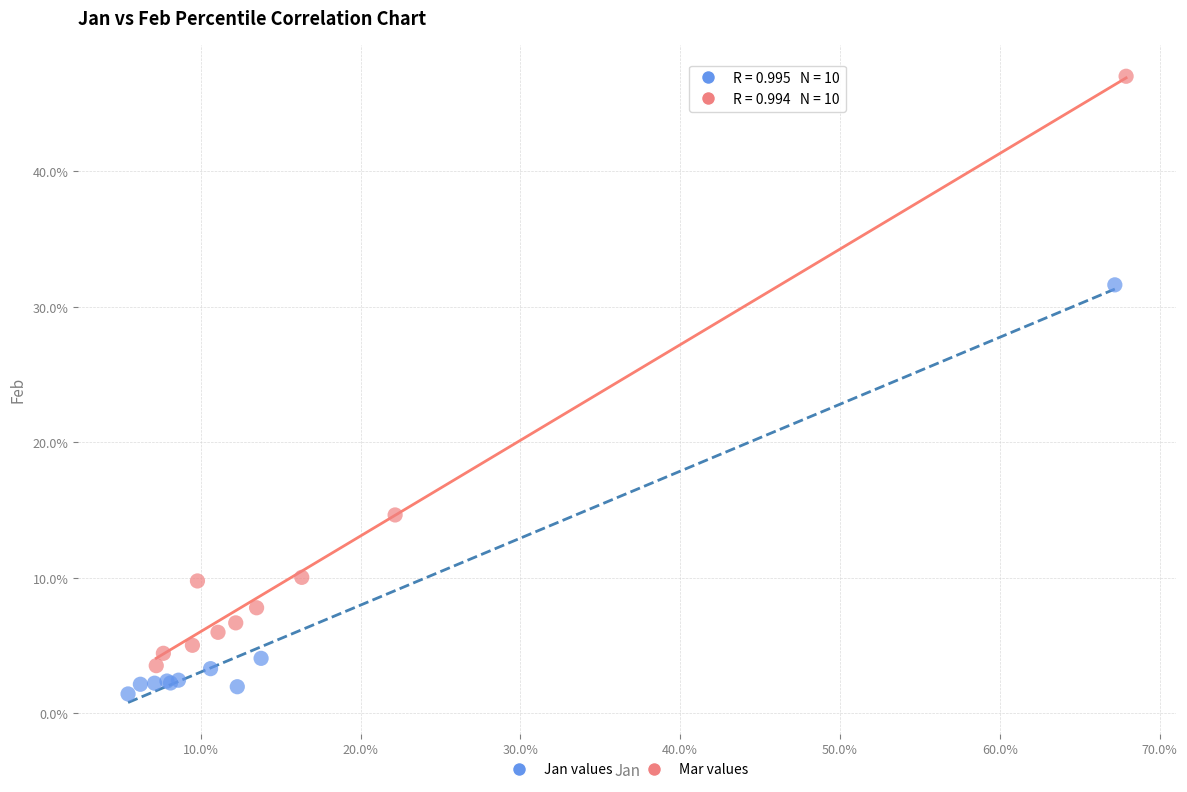

Which series has the largest Y range (max minus min)?

Mar values